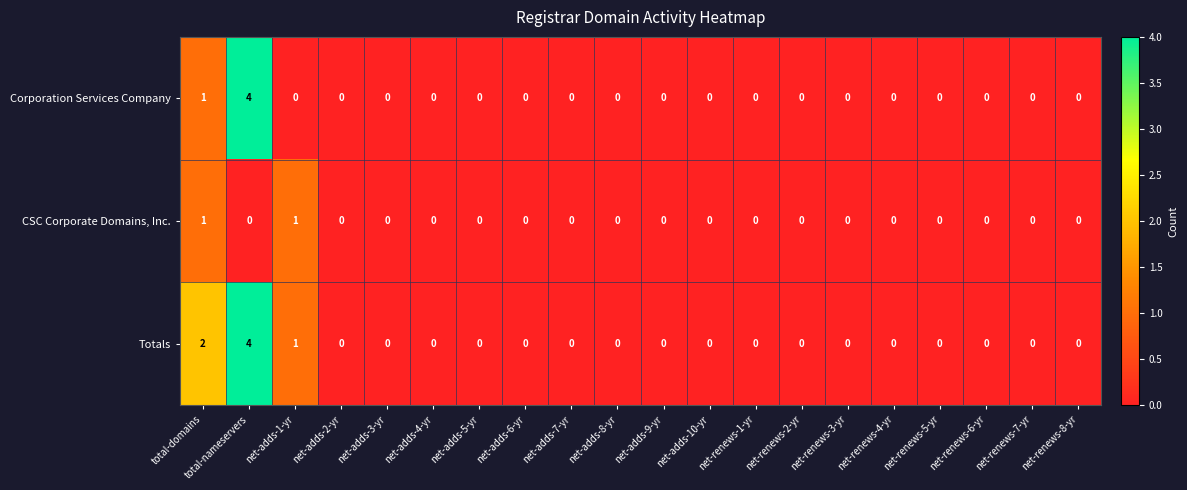

What is the highest value of the Corporation Services Company series?

4